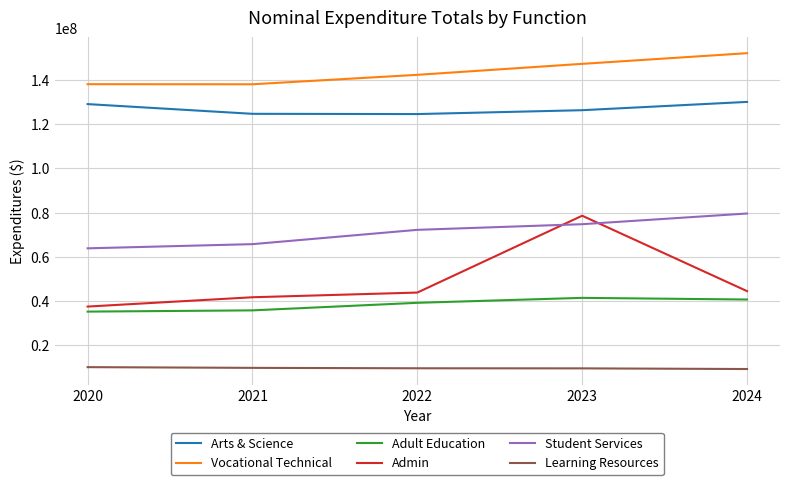

True or false: Student Services has a value of 72177118 at 2022.

True